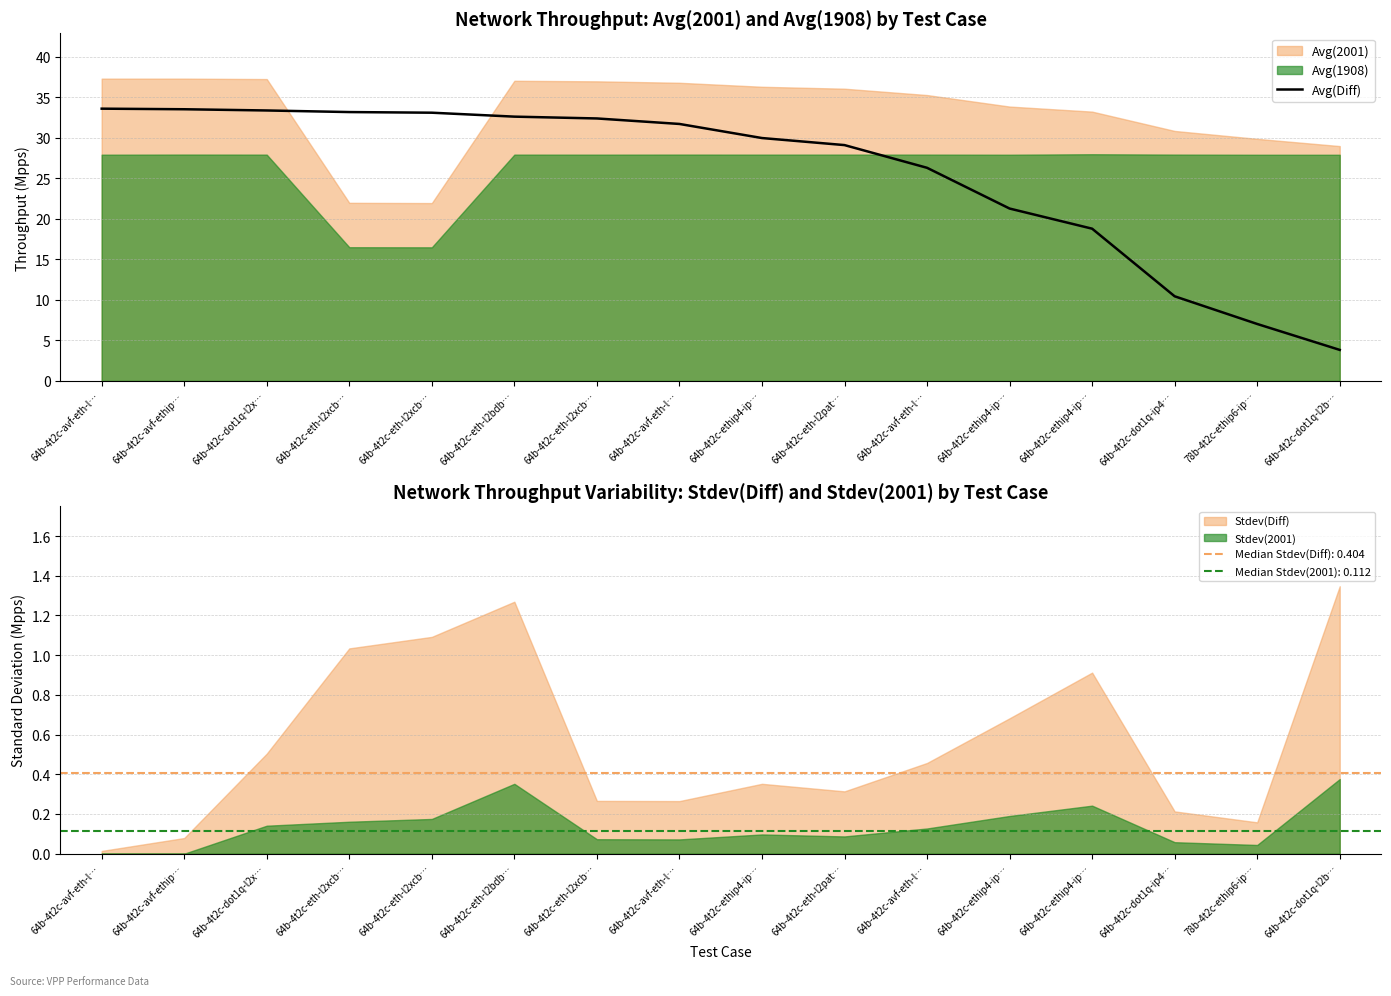

What is the change in value from 64b-4t2c-eth-l2bdb… to 64b-4t2c-dot1q-l2b…?

-28.8